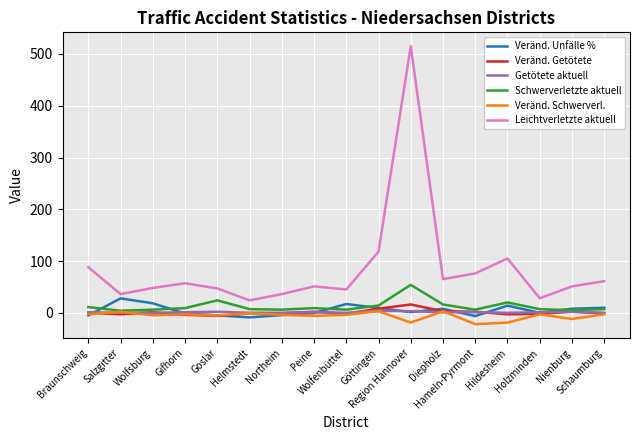

What is the average value of the Veränd. Getötete series?

0.6